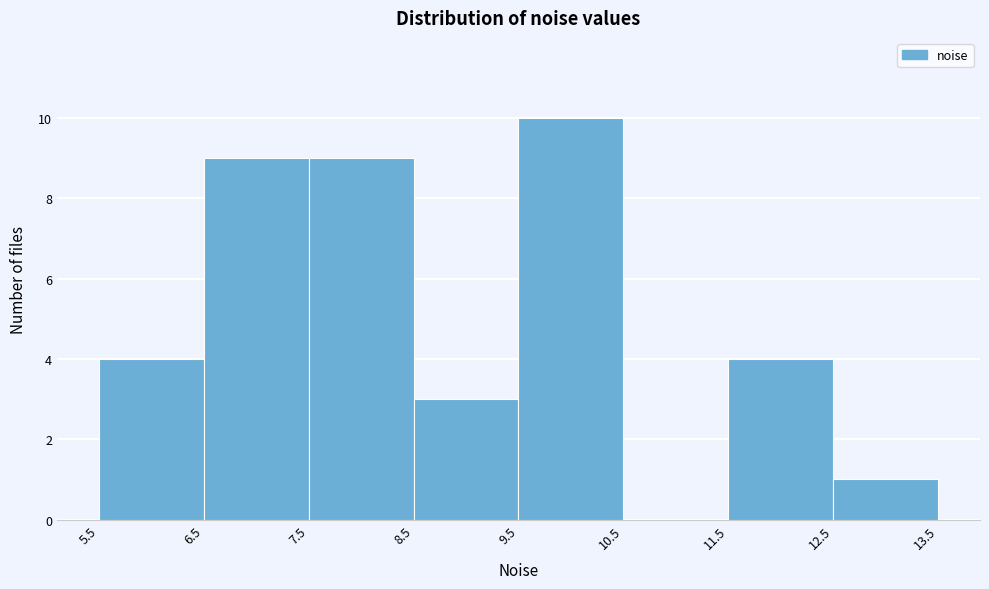

How tall is the bar that spans 11.5 to 12.5 on the x-axis? The values are not printed on the chart, so give them approximately, as read against the axis.

4